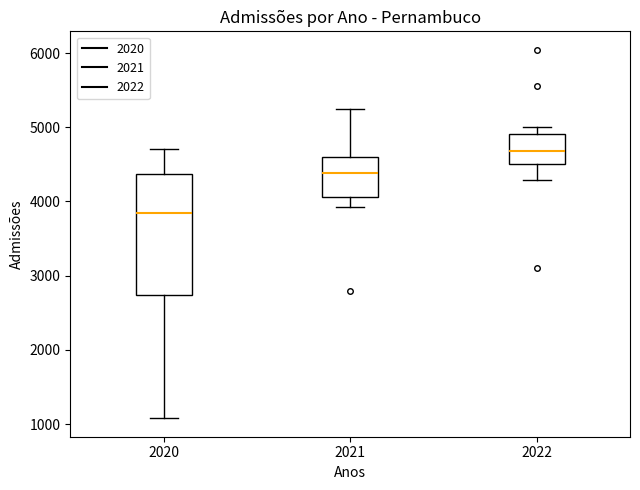

Where is the lower edge of the box at x = 2020 on the y-axis? The values are not printed on the chart, so give them approximately, as read against the axis.

2700